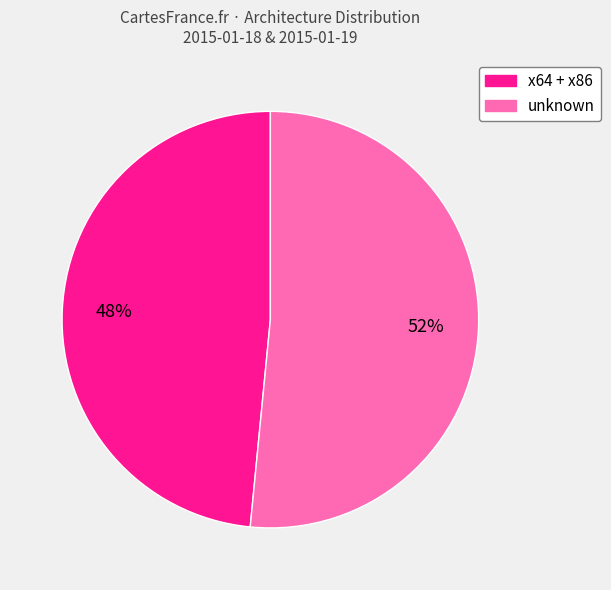

Is there any slice that represents more than half of the pie?

Yes